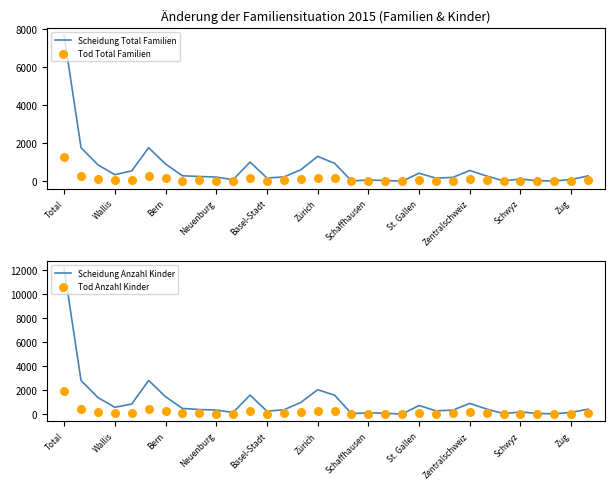

Which category has the highest value in the Scheidung Total Familien series?

Total